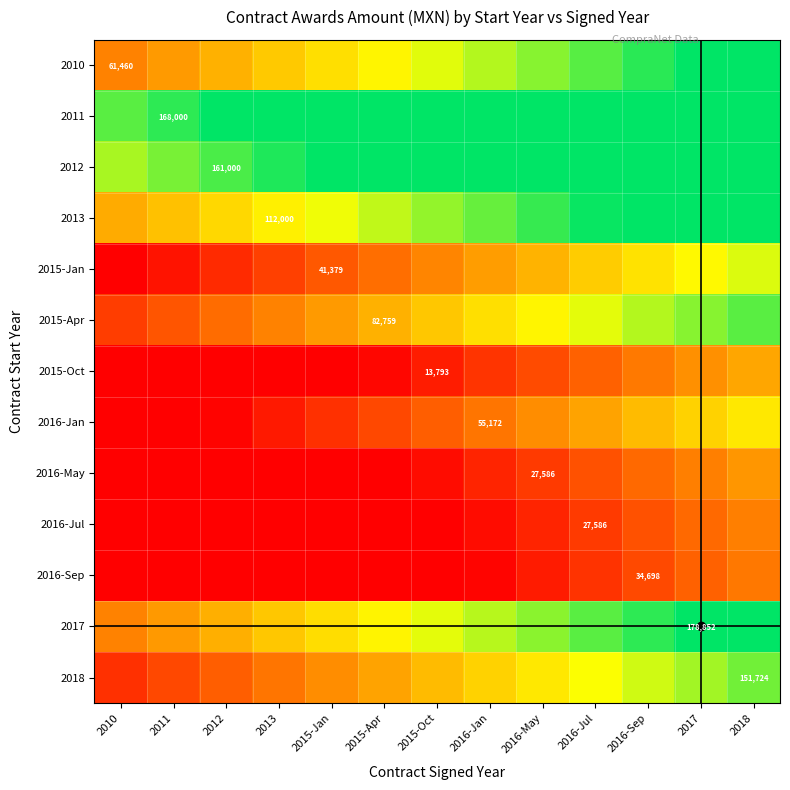

Which label corresponds to the smallest value in the chart?

2010